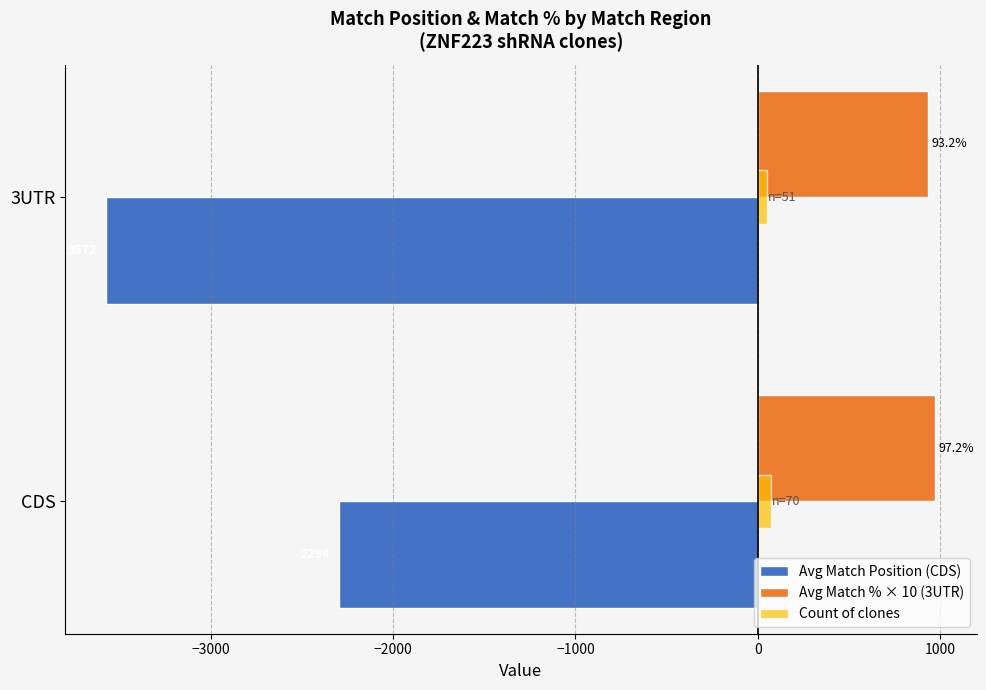

What are all the series names shown in the legend?

Avg Match Position (CDS), Avg Match % × 10 (3UTR), Count of clones